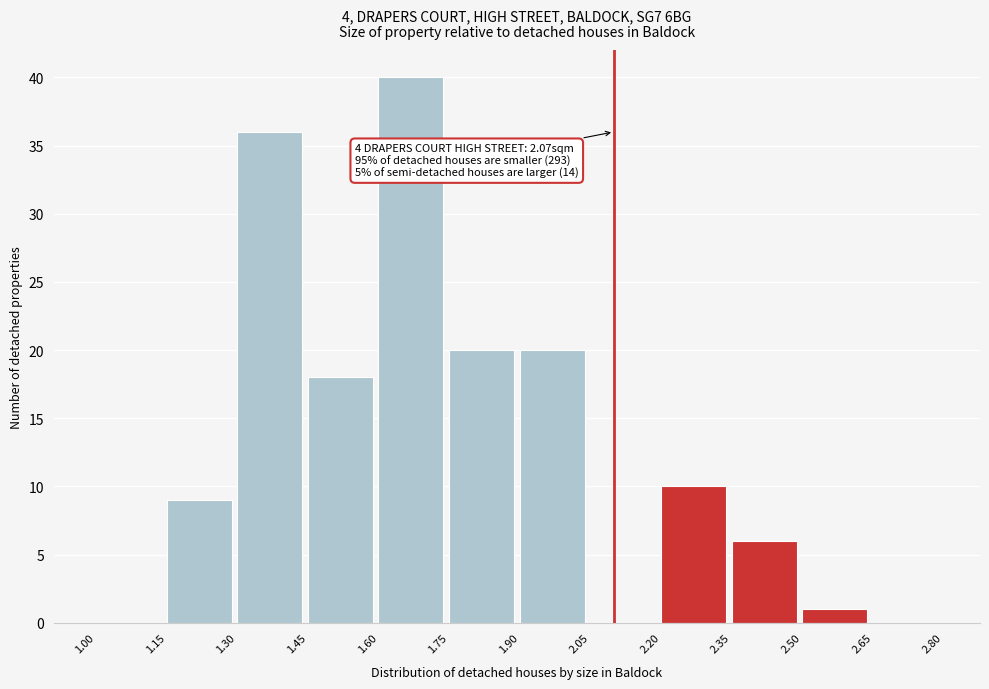

Over which range of the x-axis is the bar tallest?

1.60 to 1.75